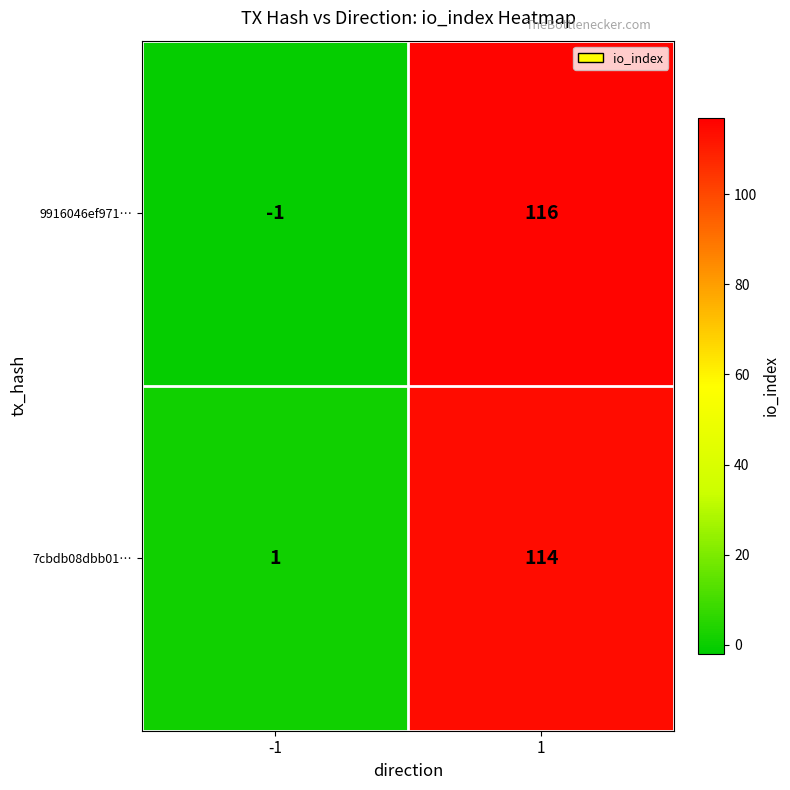

At -1, list the series in order from smallest to largest.

9916046ef971…, 7cbdb08dbb01…